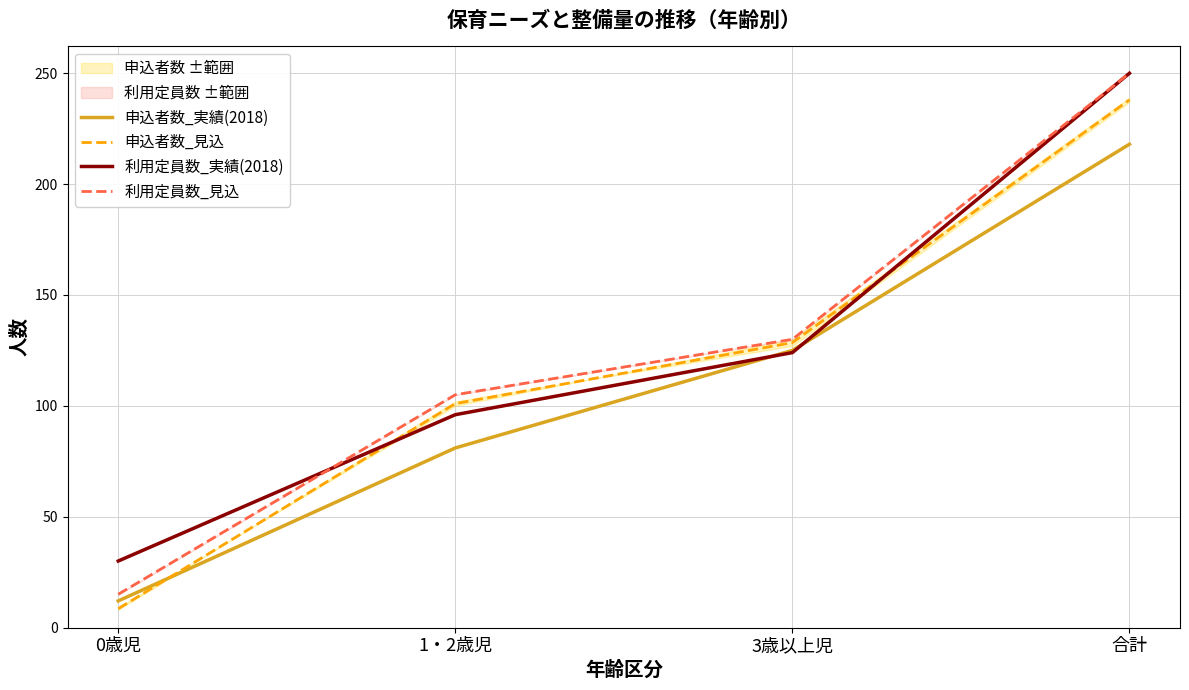

Between which two adjacent categories do 申込者数_実績(2018) and 申込者数_見込 first intersect?

0歳児 and 1・2歳児